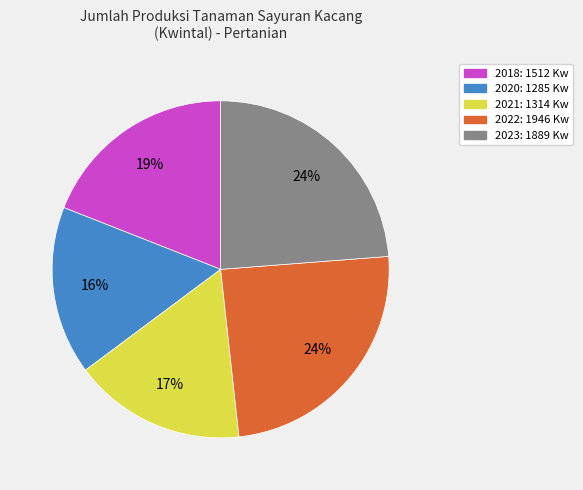

What is the largest slice in the pie chart?

2022